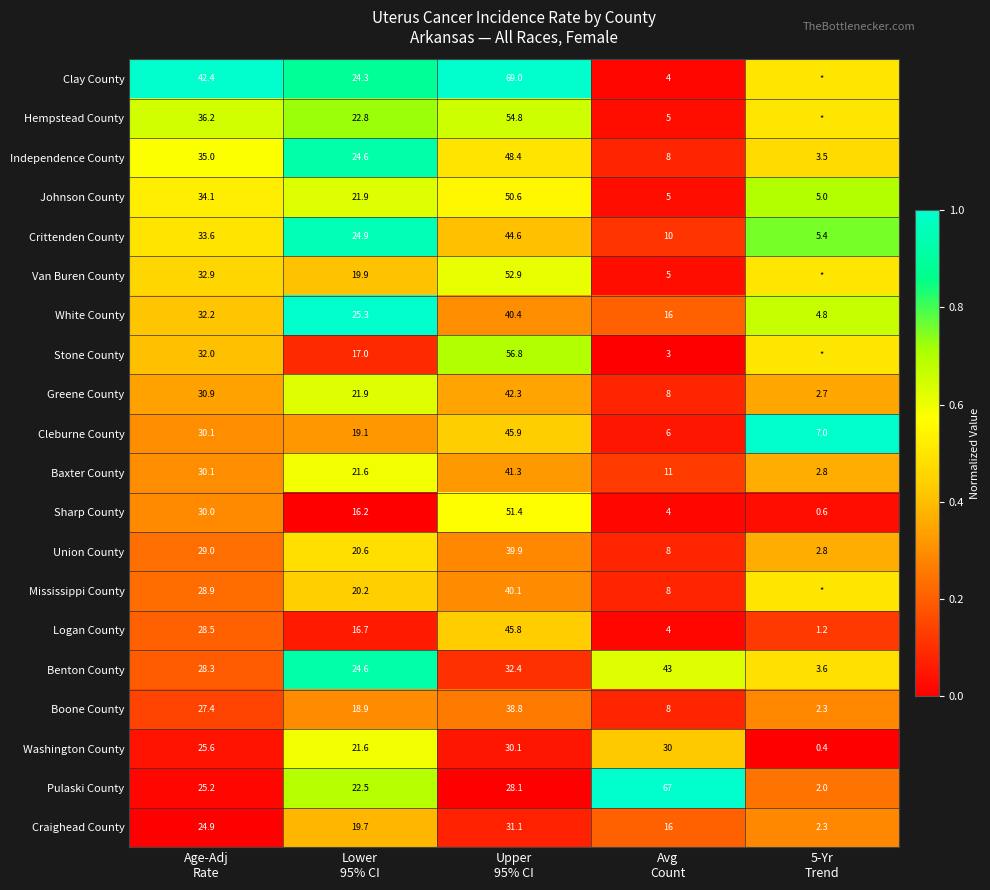

Count the number of categories in the chart.

5